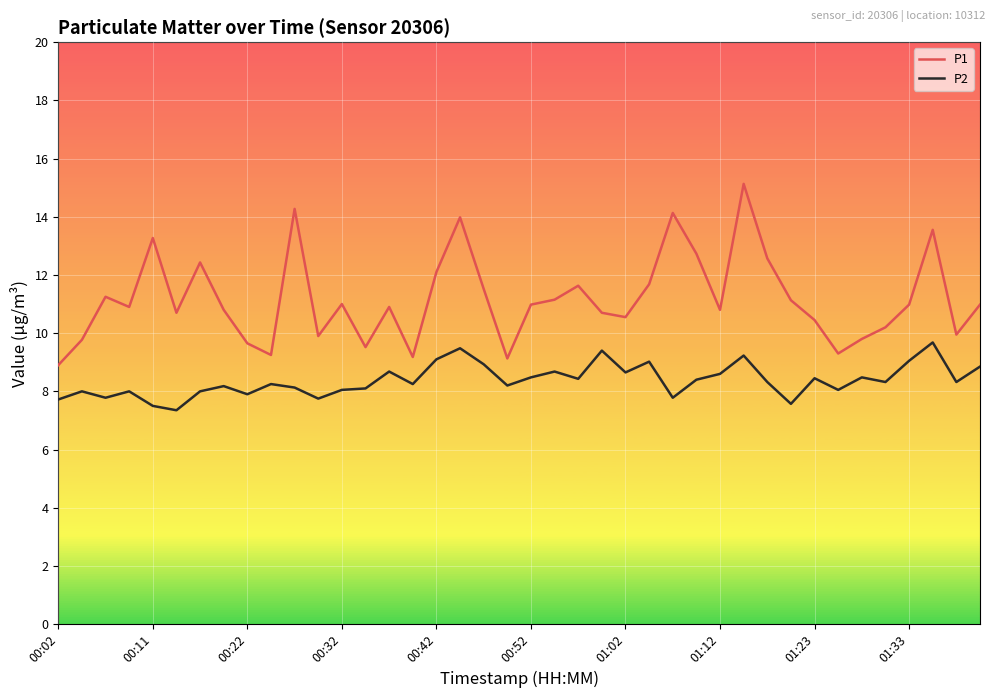

Which series has the widest spread of values?

P1